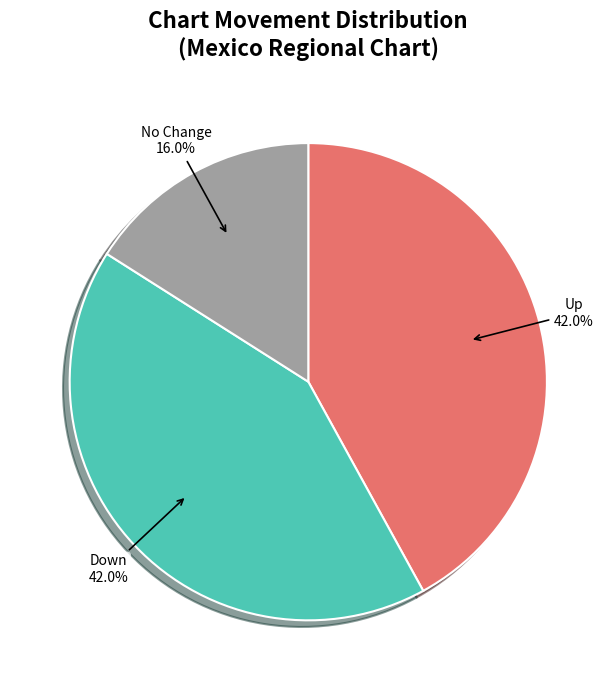

To the nearest percent, what is the average slice percentage?

33%